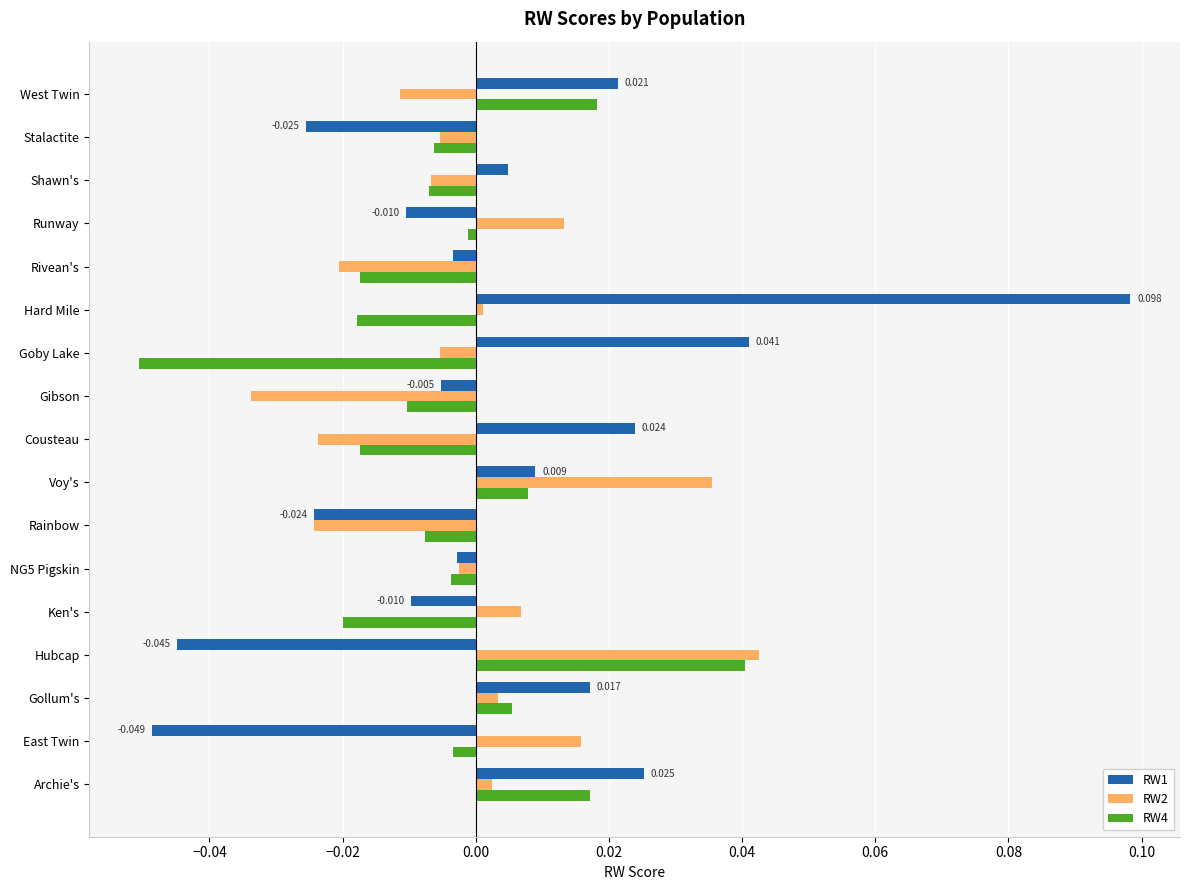

Is the value of RW1 at NG5 Pigskin greater than the value of RW4 at Stalactite?

Yes